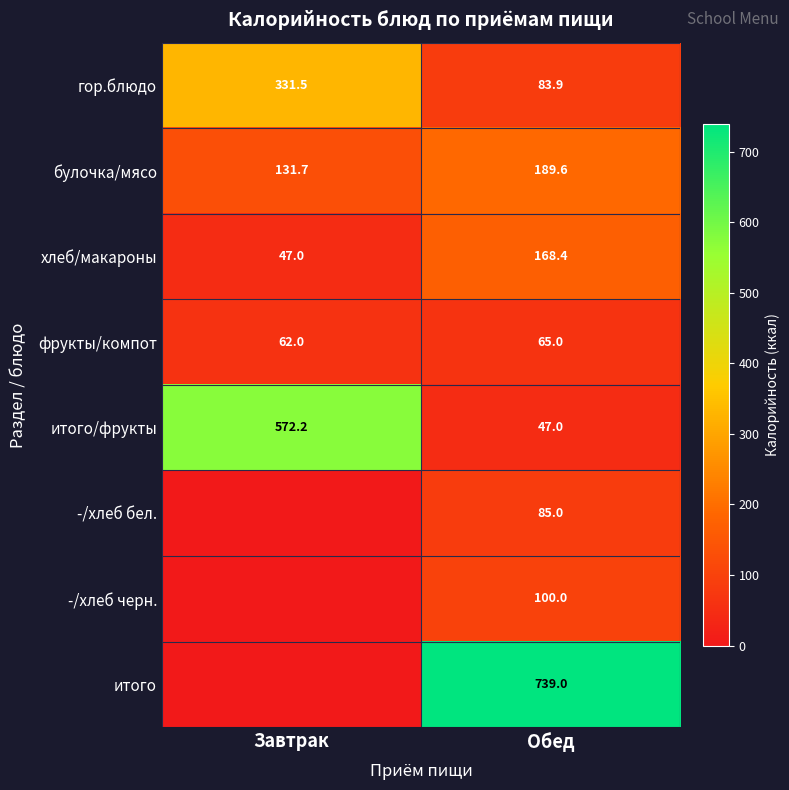

What is the approximate value of итого/фрукты at Обед?

47.0